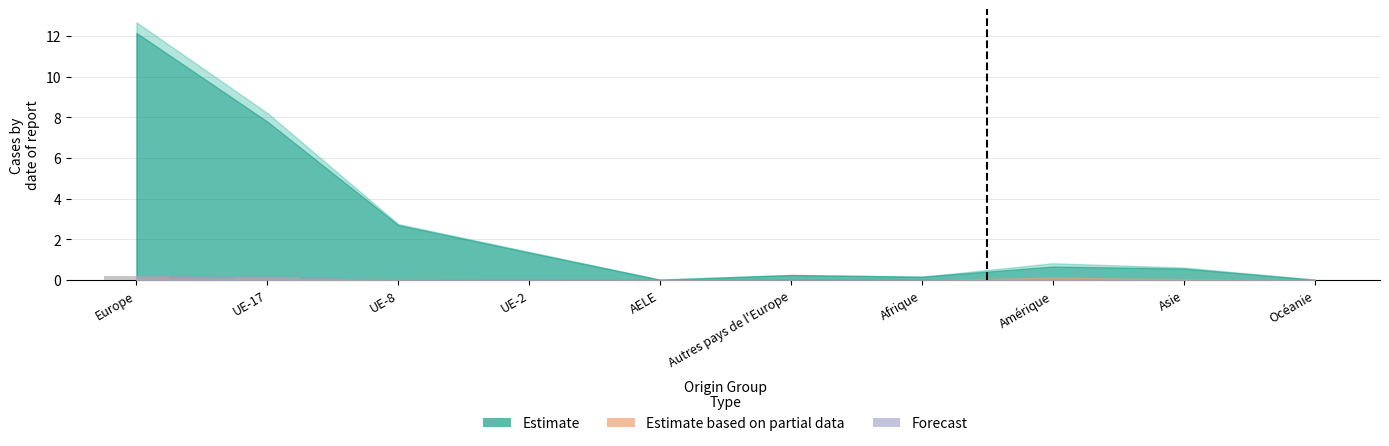

What is the sum of all values?

0.4